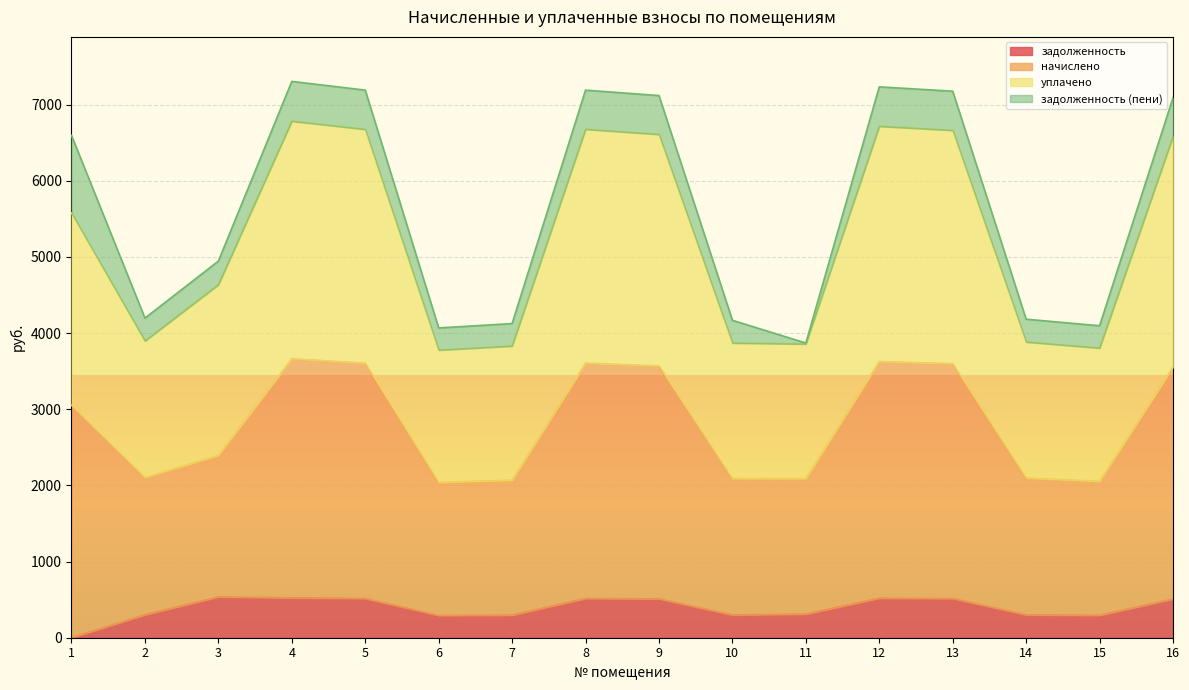

Which category has the lowest value across all series?

1